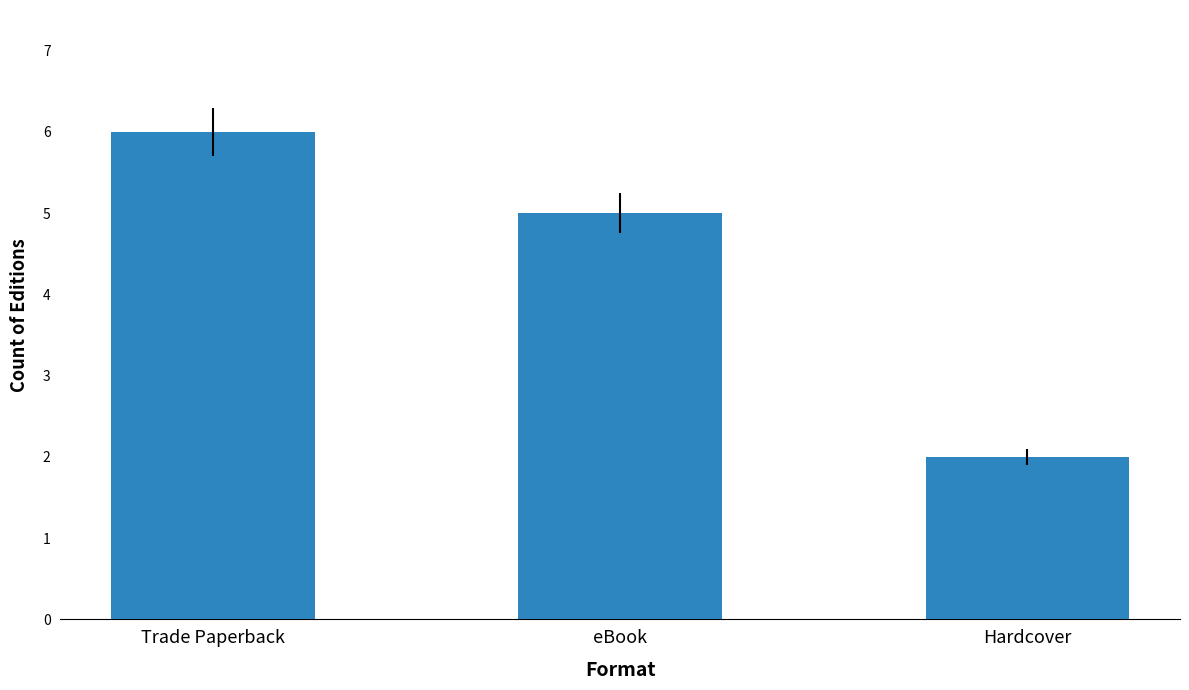

What is the greatest value displayed?

6